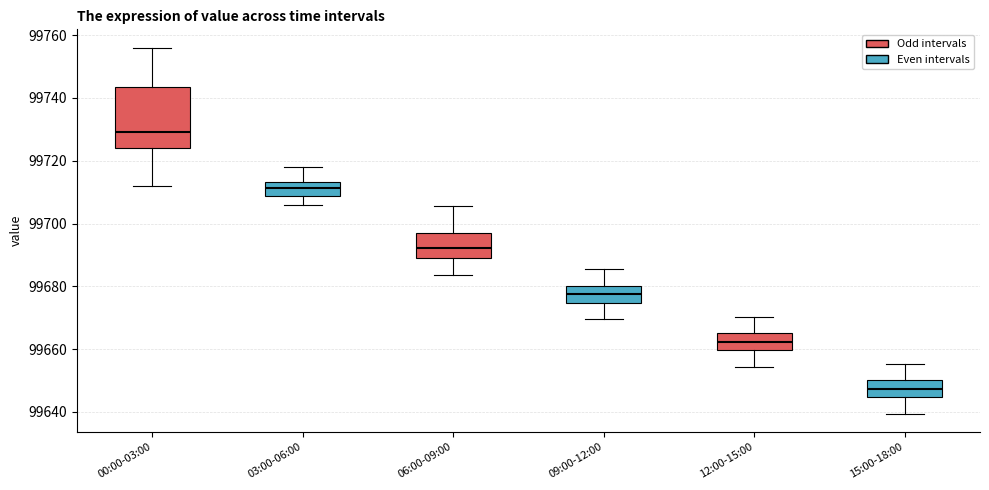

Which box is the tallest, from its lower edge to its upper edge?

00:00-03:00